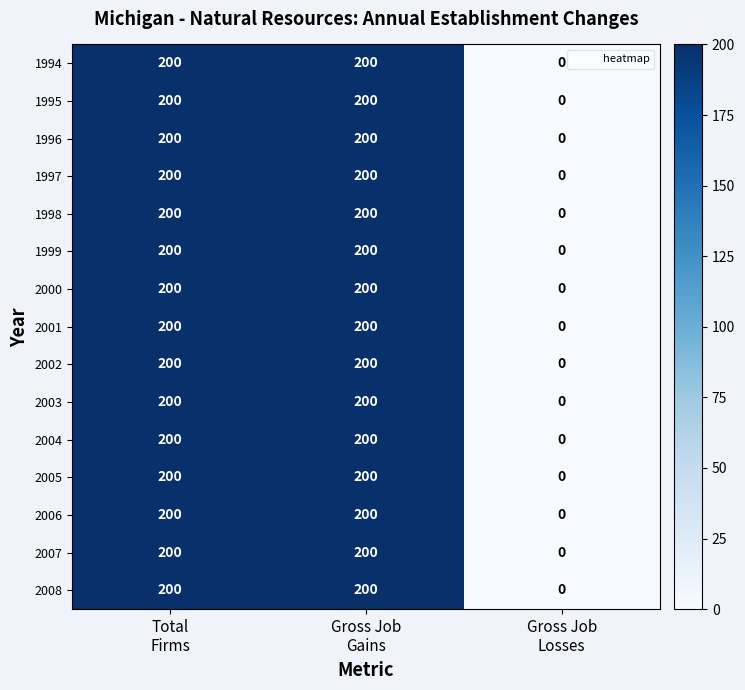

Count the 2007 values in the range 0 to 200.

3